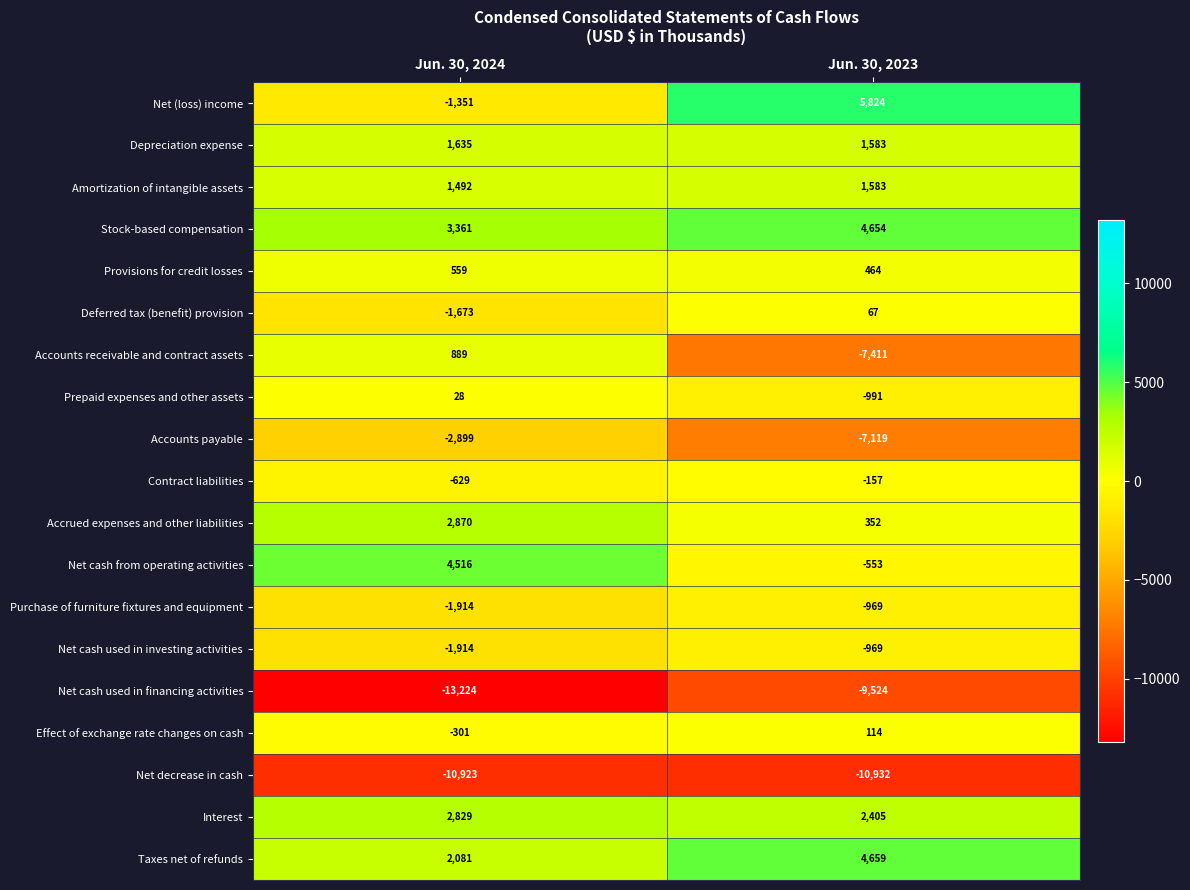

Where is Amortization of intangible assets nearest to the value 1537?

Jun. 30, 2024